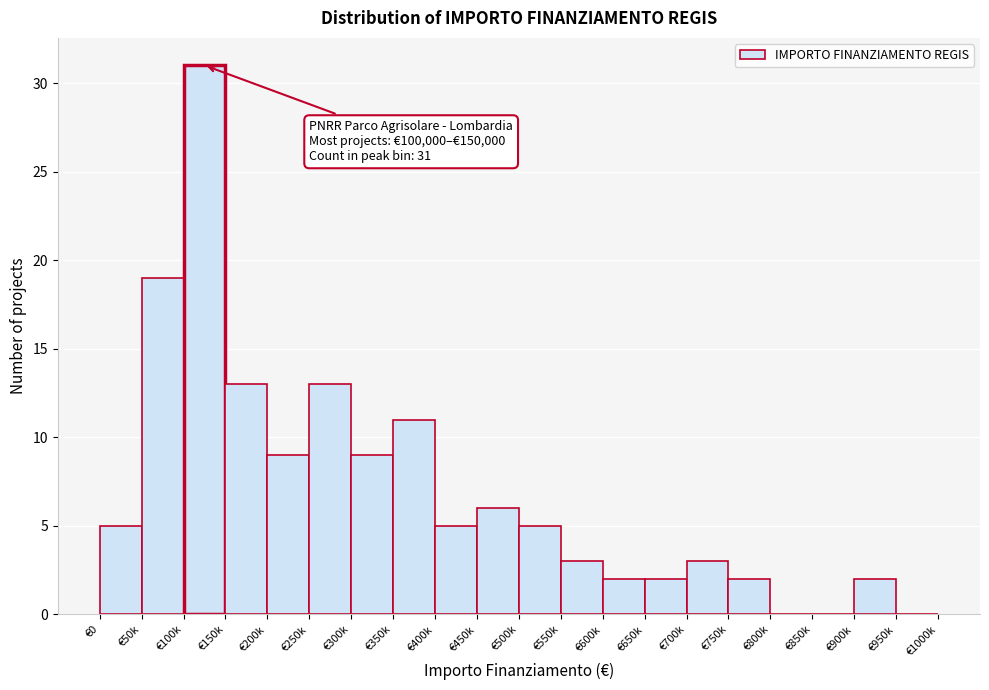

Reading right to left, list all the values displayed in this chart.

€950k=0	€900k=2	€850k=0	€800k=0	€750k=2	€700k=3	€650k=2	€600k=2	€550k=3	€500k=5	€450k=6	€400k=5	€350k=11	€300k=9	€250k=13	€200k=9	€150k=13	€100k=31	€50k=19	€0=5